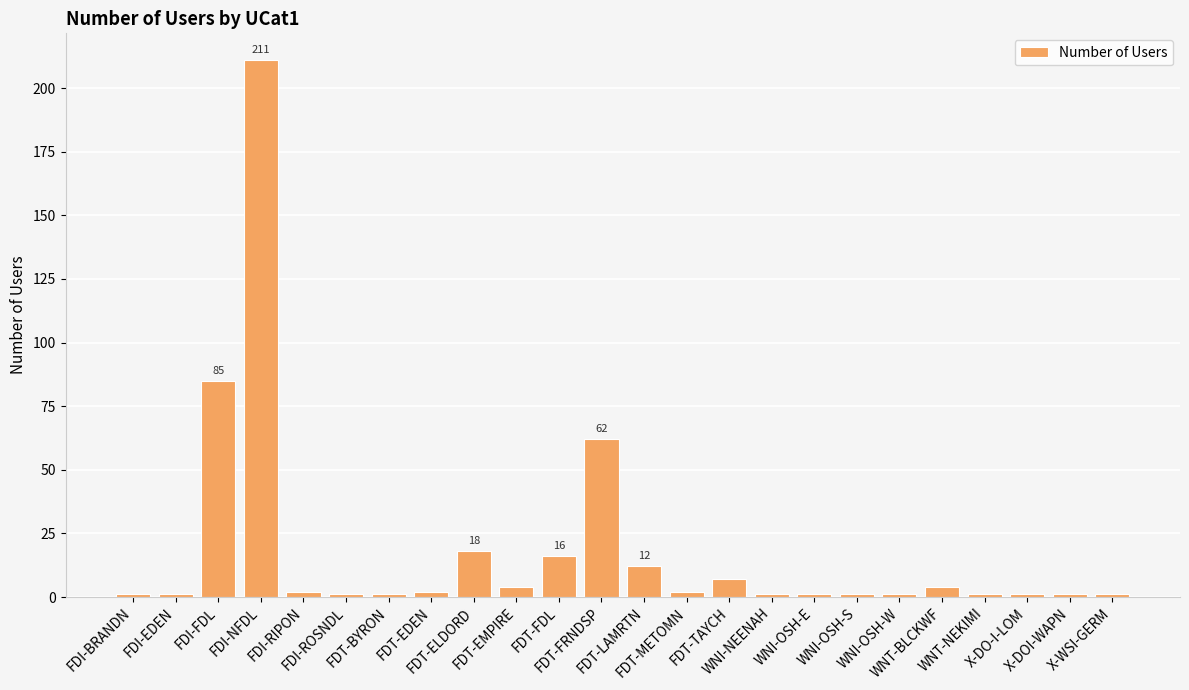

What is the difference between the values at FDT-BYRON and FDT-FRNDSP?

61